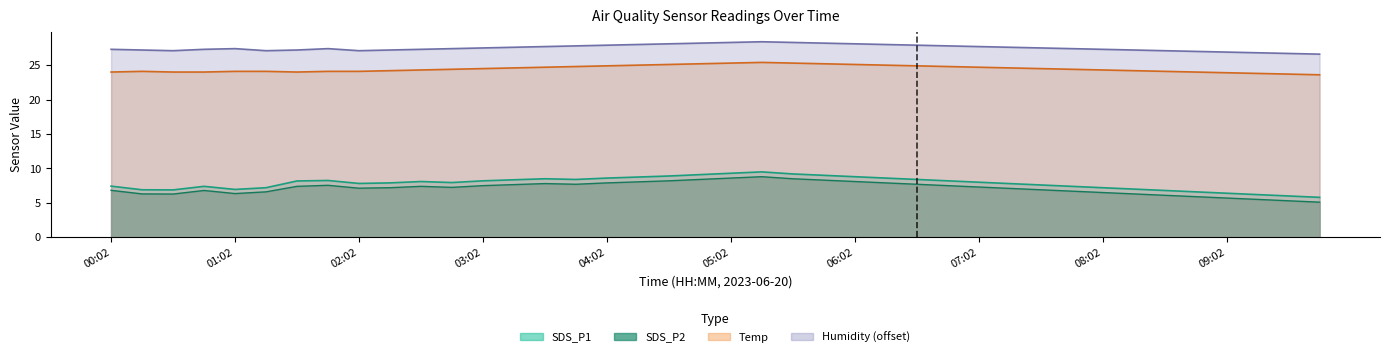

Between 06:17 and 06:32, which series saw the biggest shift?

SDS_P2